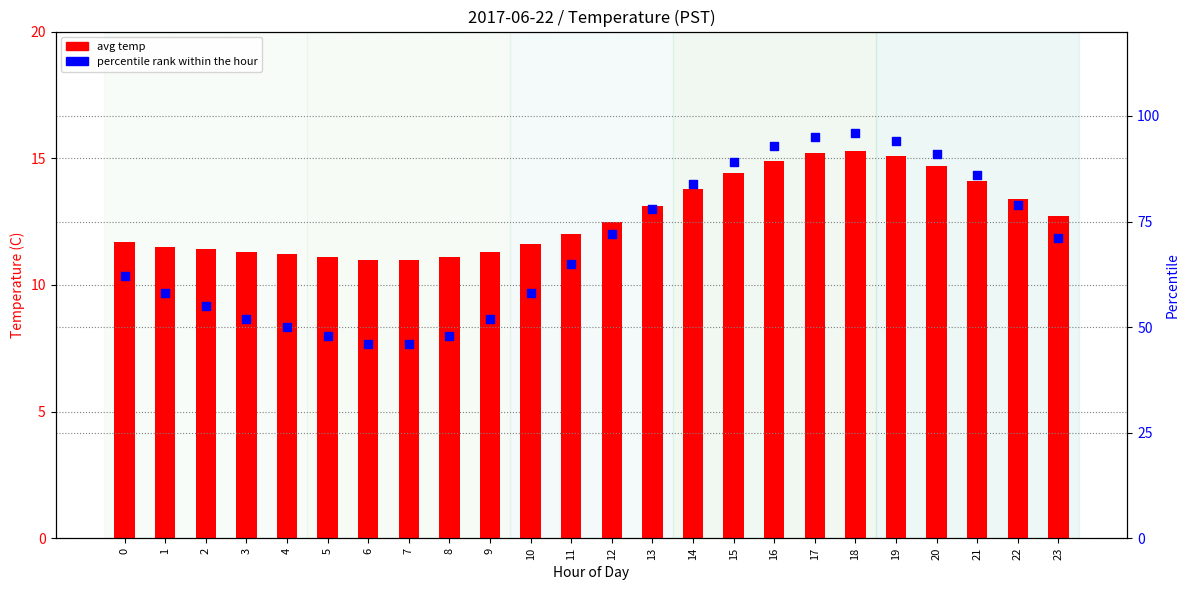

Which series has the widest spread of Y values?

percentile rank